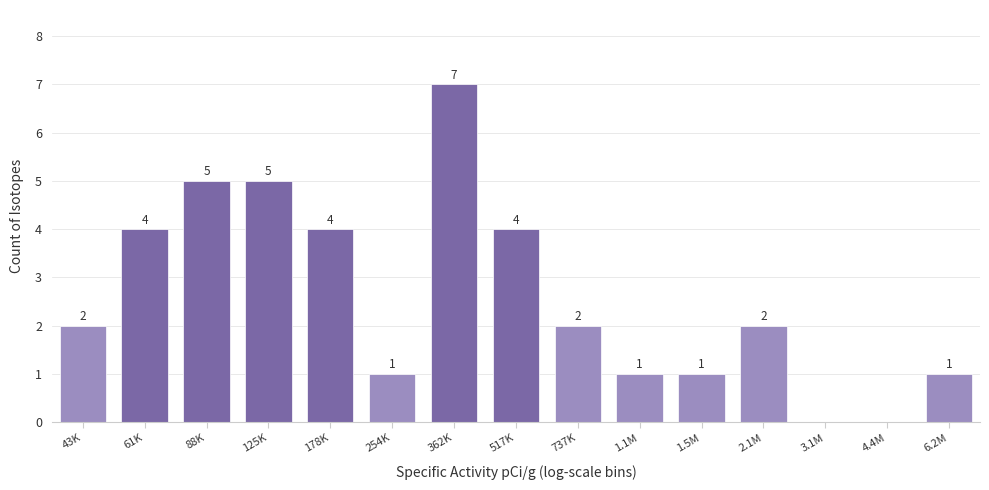

Reading left to right, extract all data points from this chart.

43K=2	61K=4	88K=5	125K=5	178K=4	254K=1	362K=7	517K=4	737K=2	1.1M=1	1.5M=1	2.1M=2	3.1M=0	4.4M=0	6.2M=1